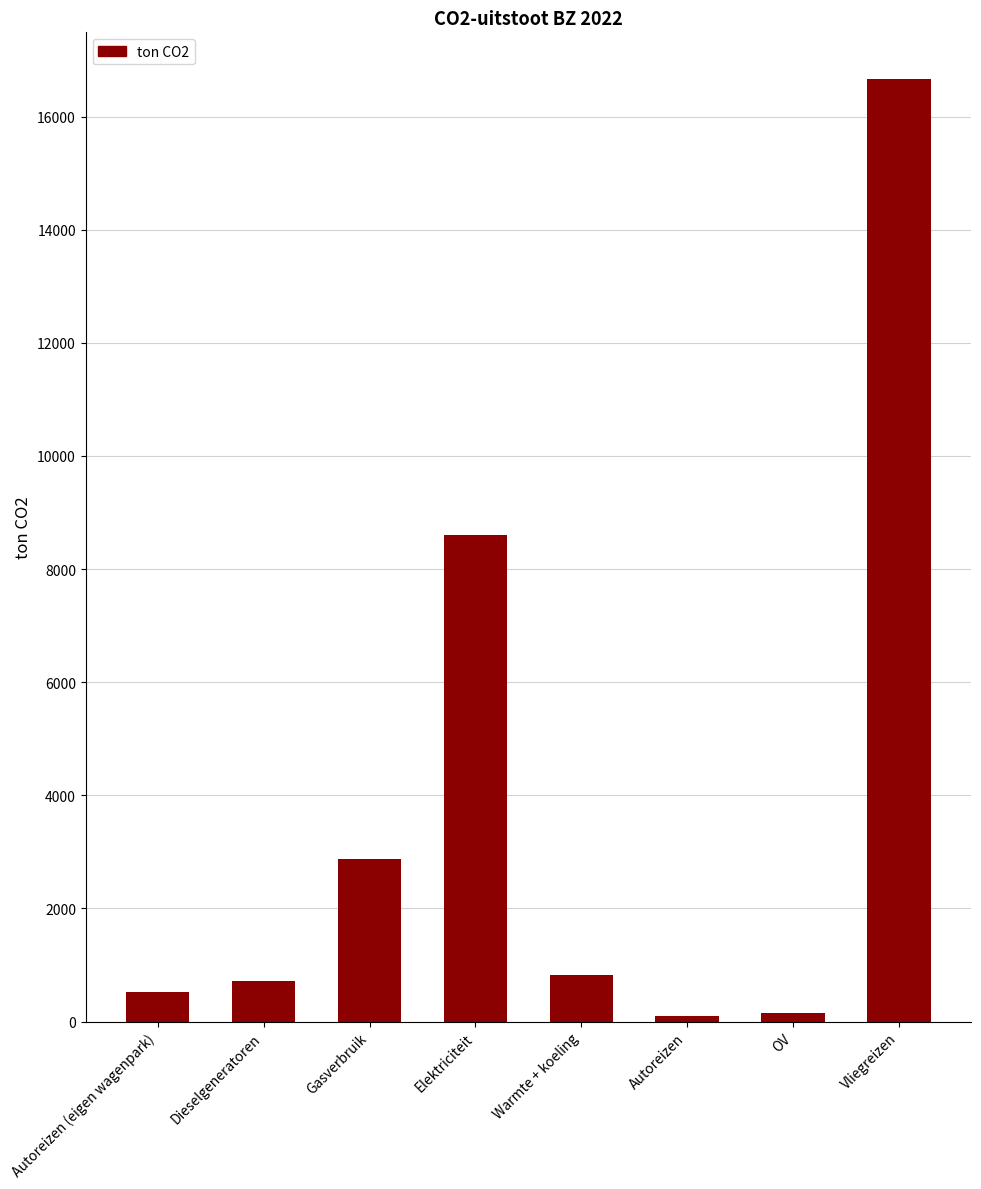

Which label corresponds to the largest value in the chart?

Vliegreizen